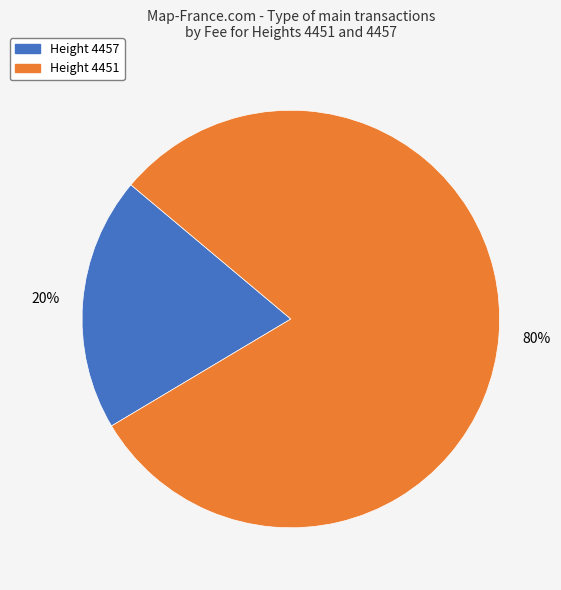

Which has a higher value, Height 4451 or Height 4457?

Height 4451